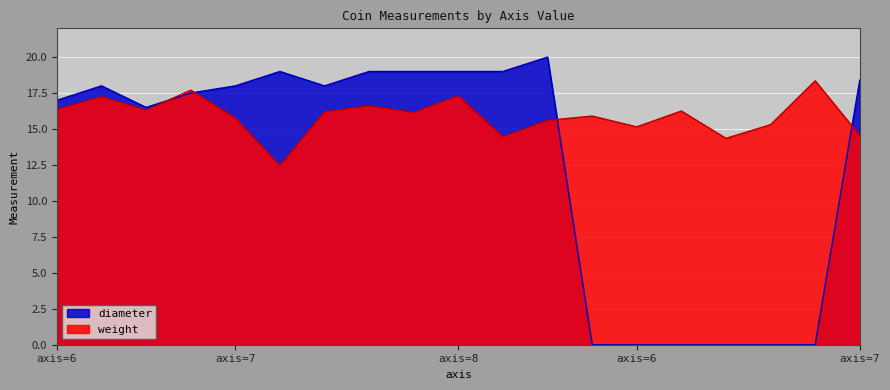

What are all the series names shown in the legend?

diameter, weight